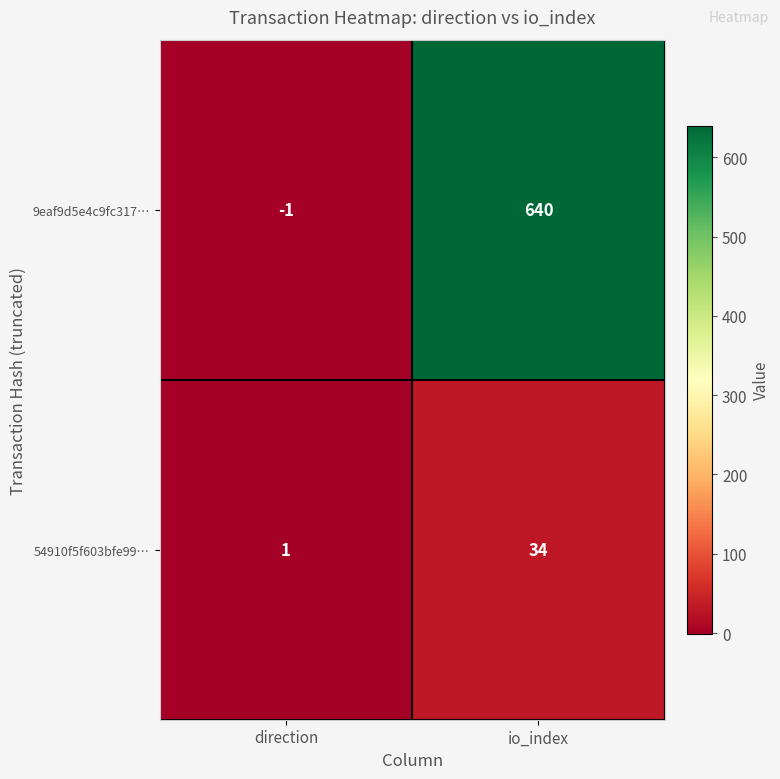

Is the value of 54910f5f603bfe99… at direction greater than the value of 9eaf9d5e4c9fc317… at io_index?

No